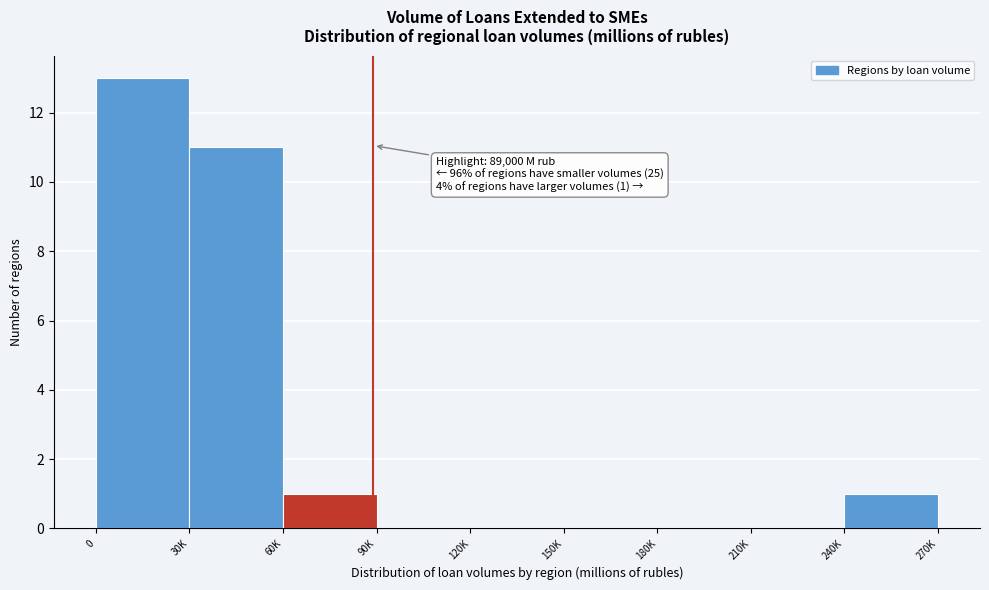

Reading left to right, extract all data points from this chart.

0=13	30K=11	60K=1	90K=0	120K=0	150K=0	180K=0	210K=0	240K=1